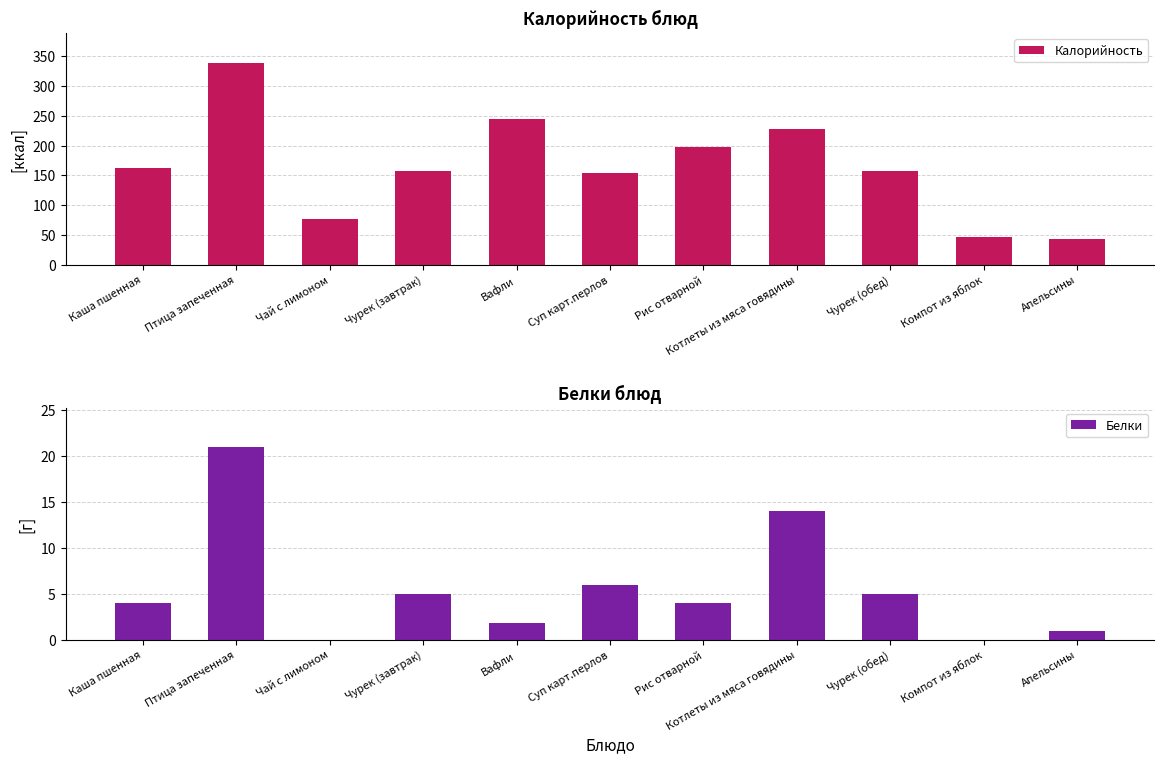

What is the total value across all series at Котлеты из мяса говядины?

242.0